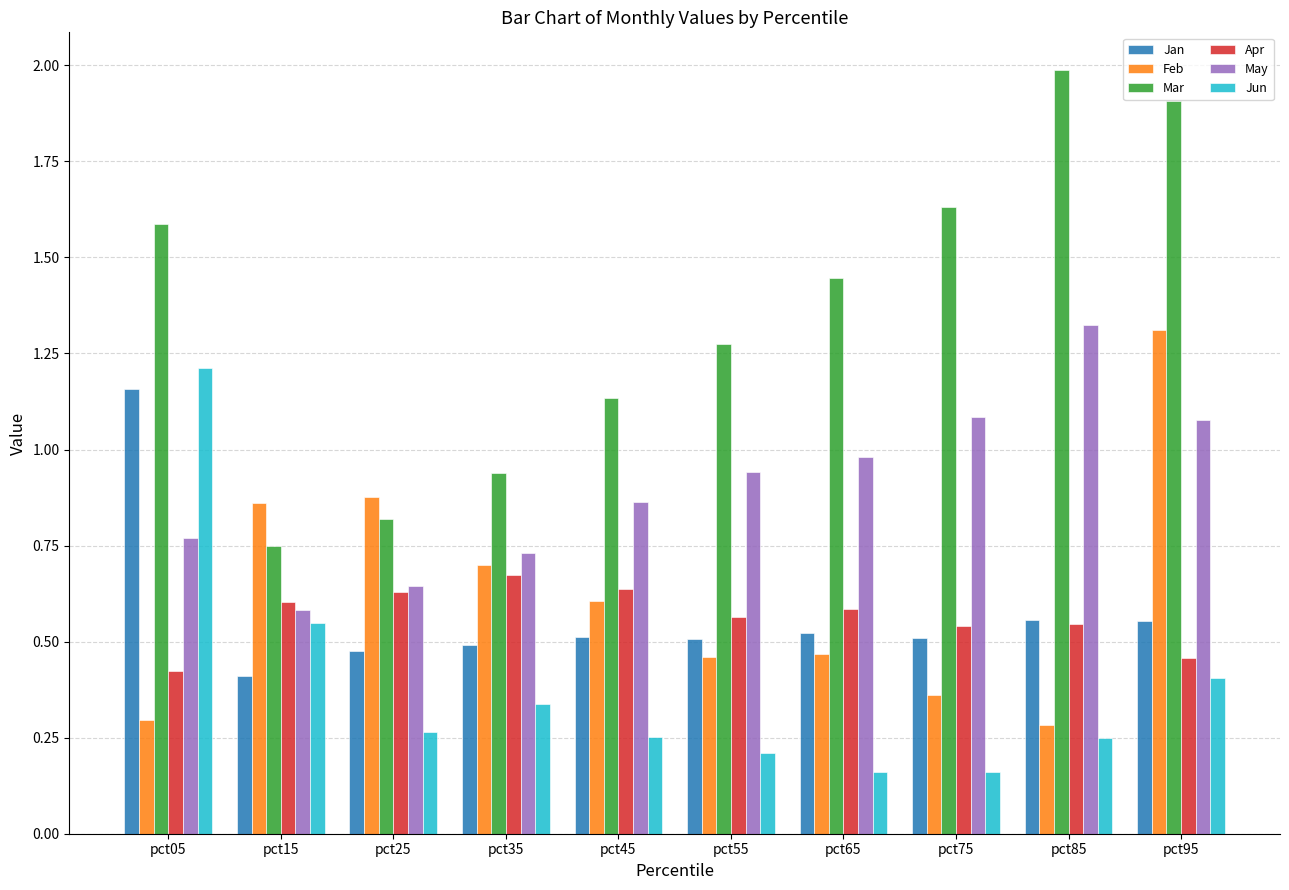

At which label is May closest to 0?

pct15